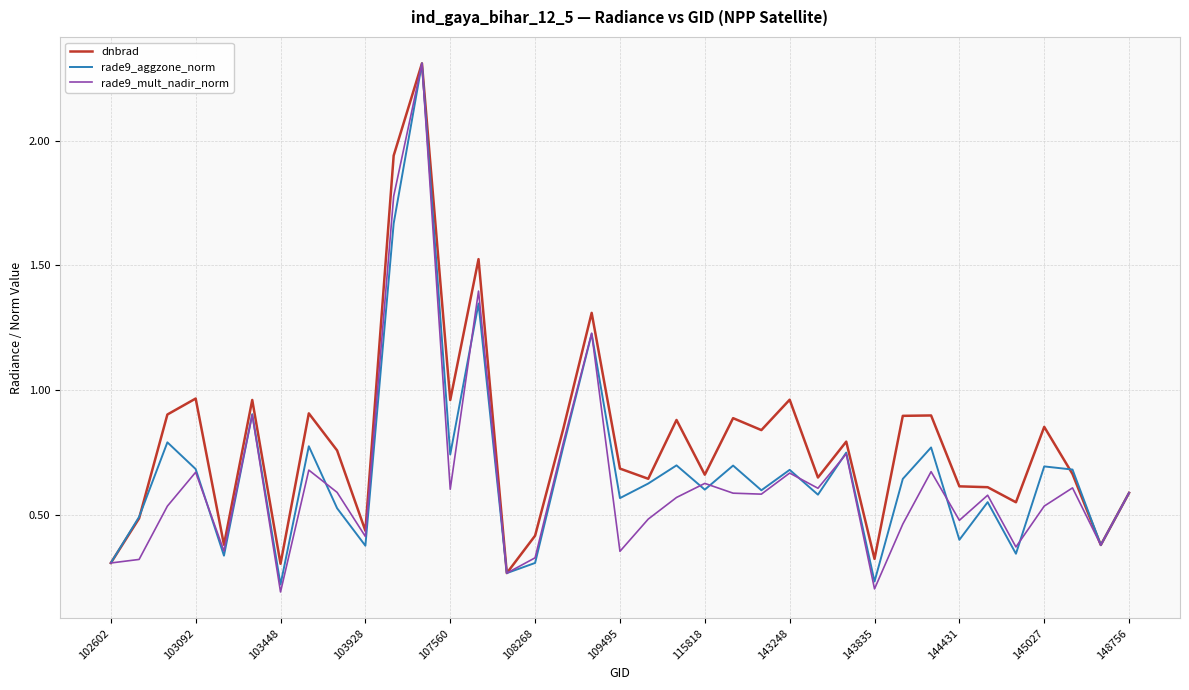

Which series has the widest spread of values?

rade9_mult_nadir_norm